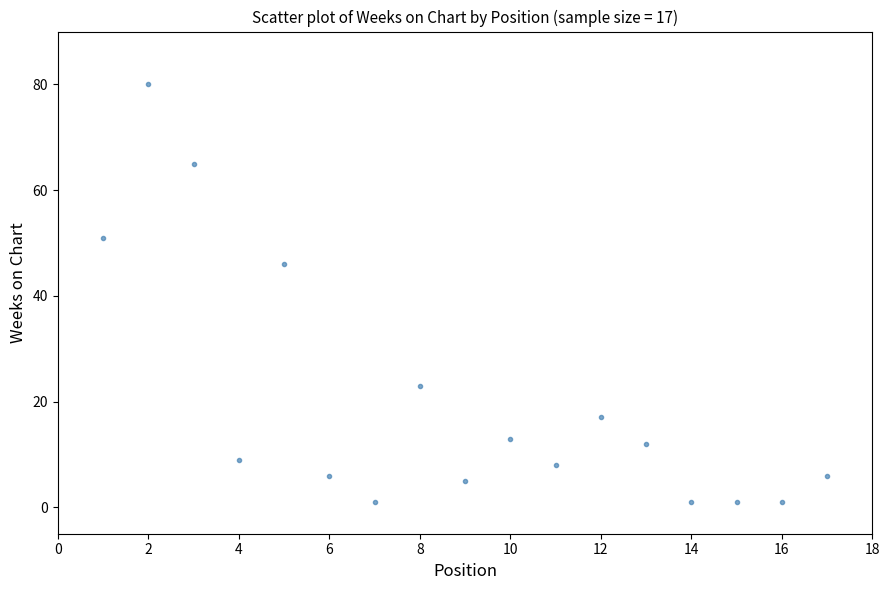

What Y value in the scatter plot is closest to 40?

46